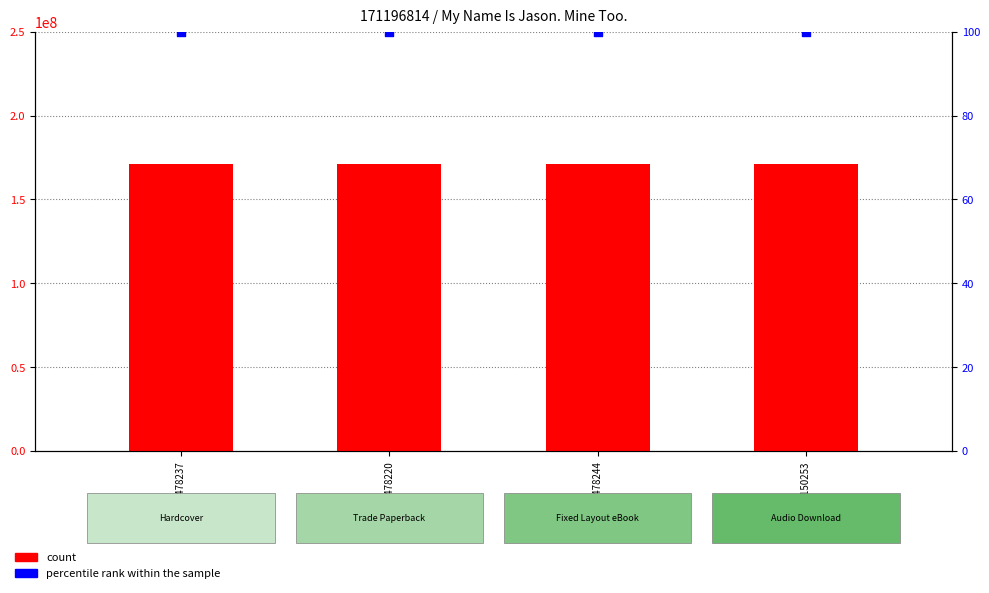

At which category is the sum across all series the highest?

9781534478237